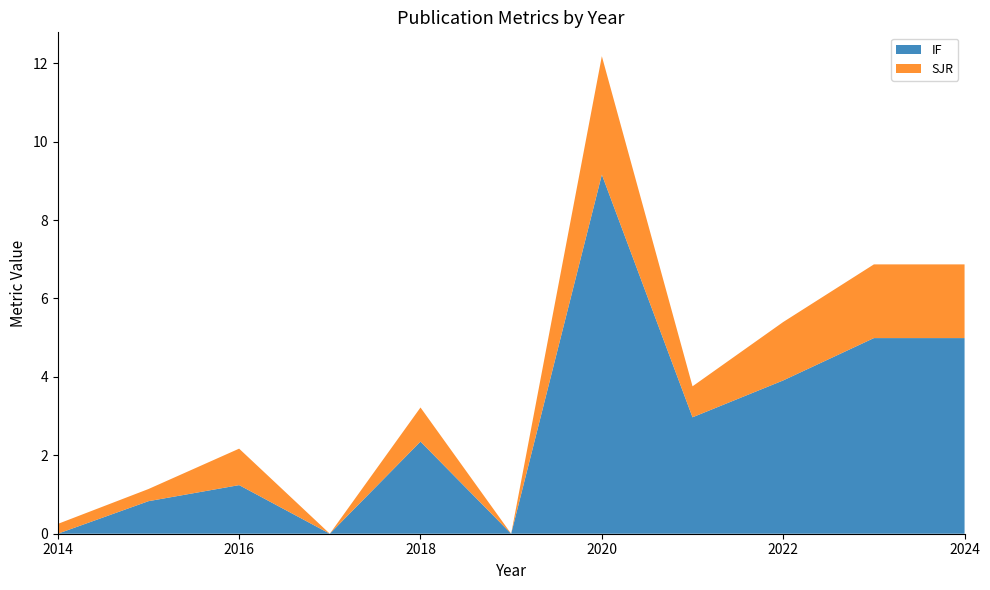

Reading left to right, what are all the values shown in this chart?

IF: 0.0	0.8	1.2	0.0	2.4	0.0	9.2	3.0	3.9	5.0	5.0
SJR: 0.2	0.3	0.9	0.0	0.9	0.0	3.0	0.8	1.5	1.9	1.9